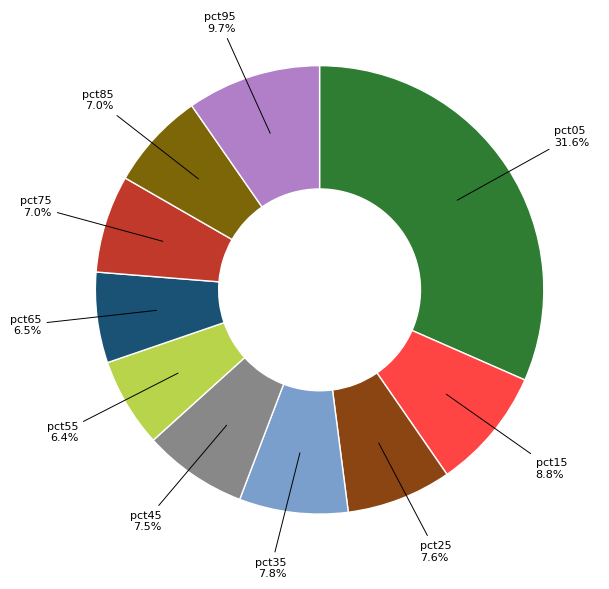

What is the ratio of the value at pct15 to the value at pct05?

0.3